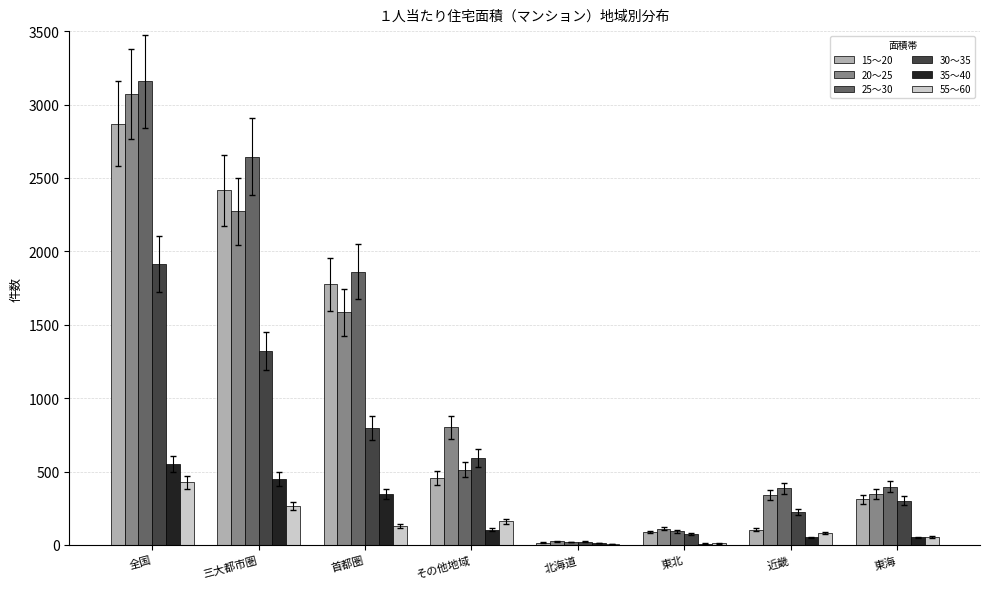

What is the average value of the 55～60 series?

142